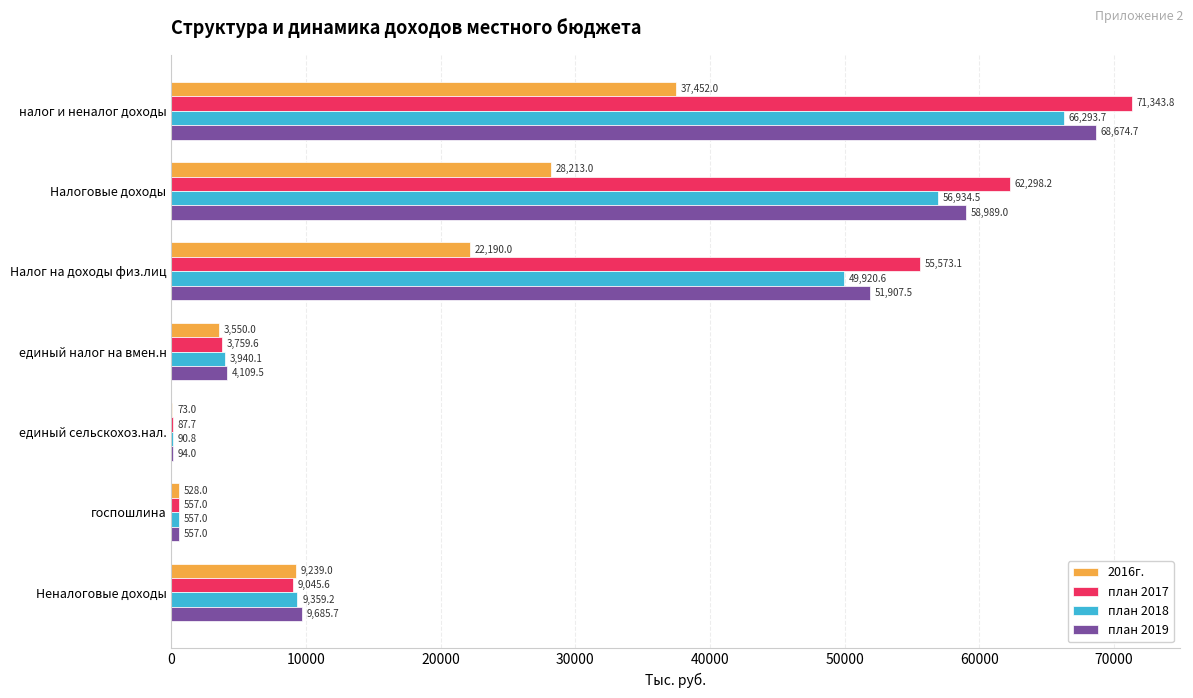

What is the maximum value shown in the chart?

71343.8